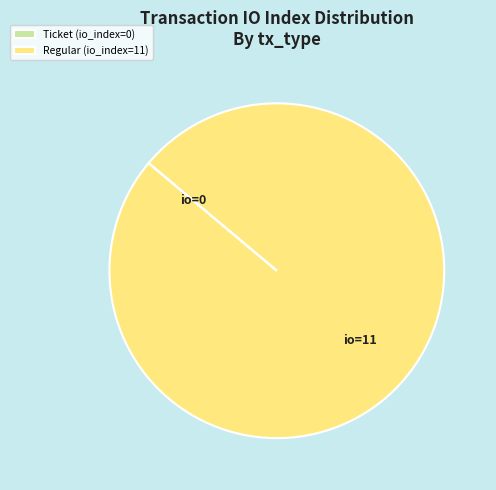

Is it true that Regular (io_index=11) is 100% of the pie?

True